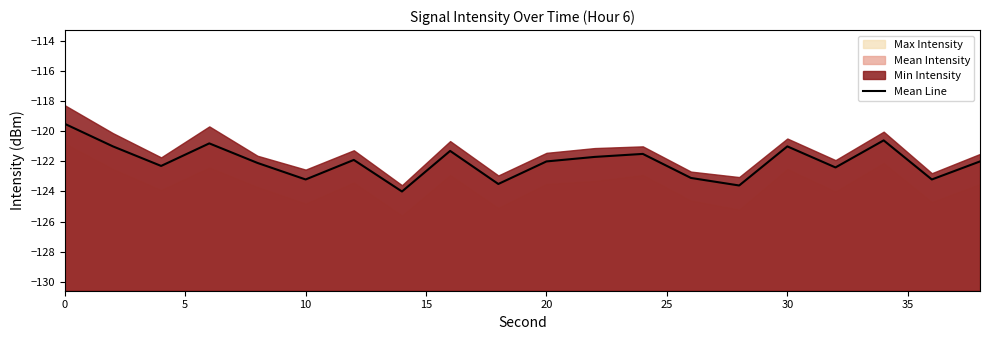

The chart shows a value of -58.9 at 14. True or false?

False